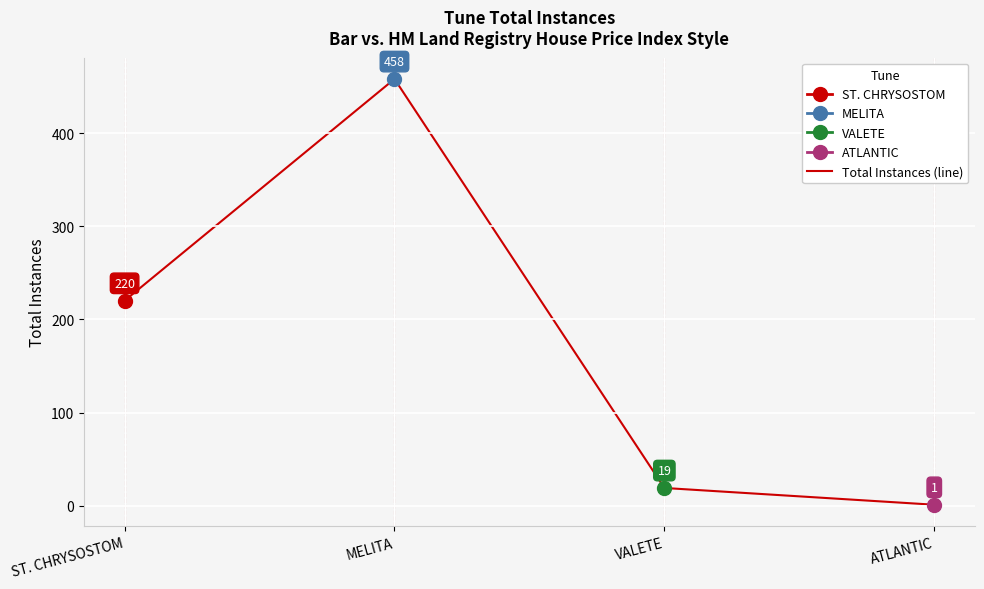

List the labels in order of value, largest first.

MELITA, ST. CHRYSOSTOM, VALETE, ATLANTIC